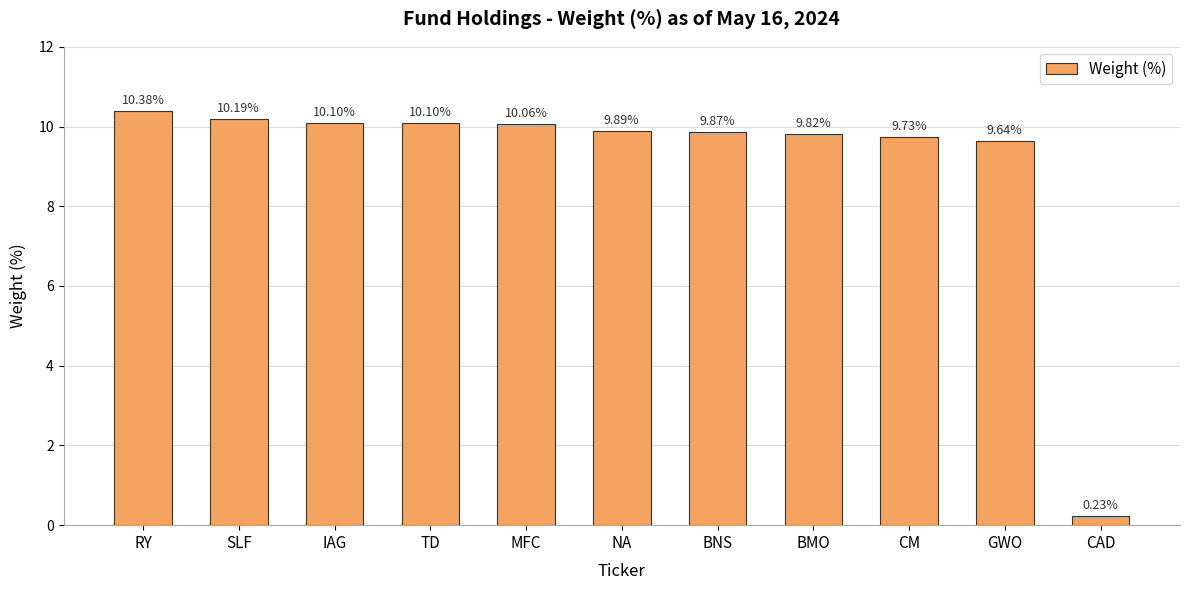

What is the value of the 1st bar from the left?

10.4